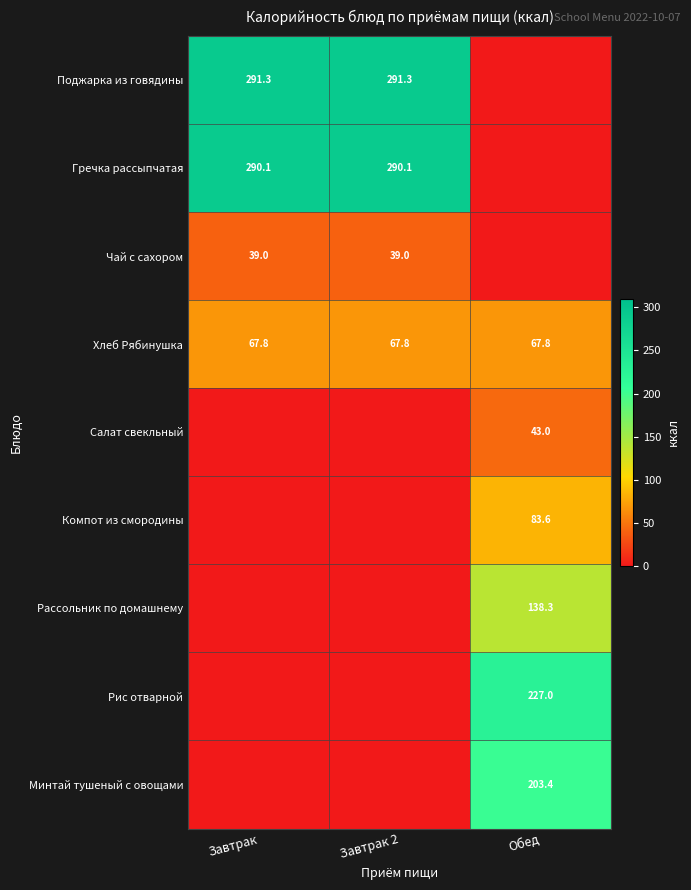

True or false: Хлеб Рябинушка has a value of 67.8 at Завтрак.

True